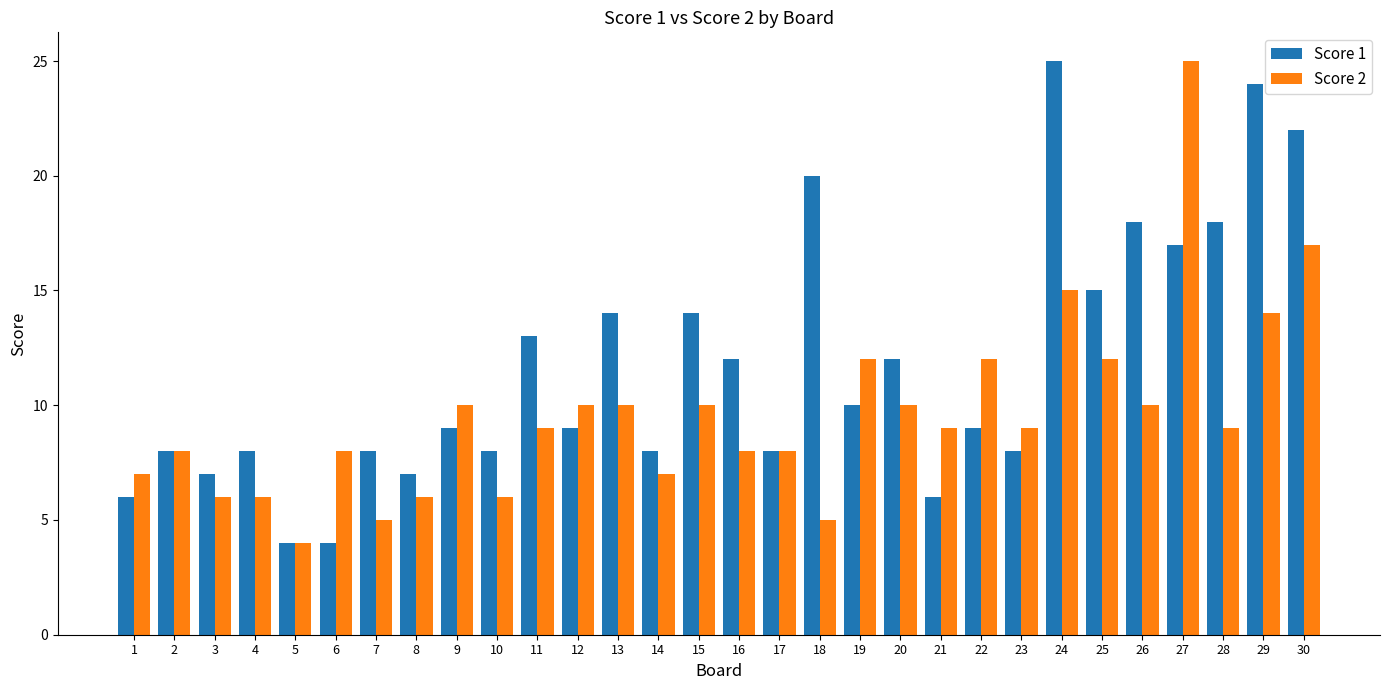

At 25, list the series in order from largest to smallest.

Score 1, Score 2